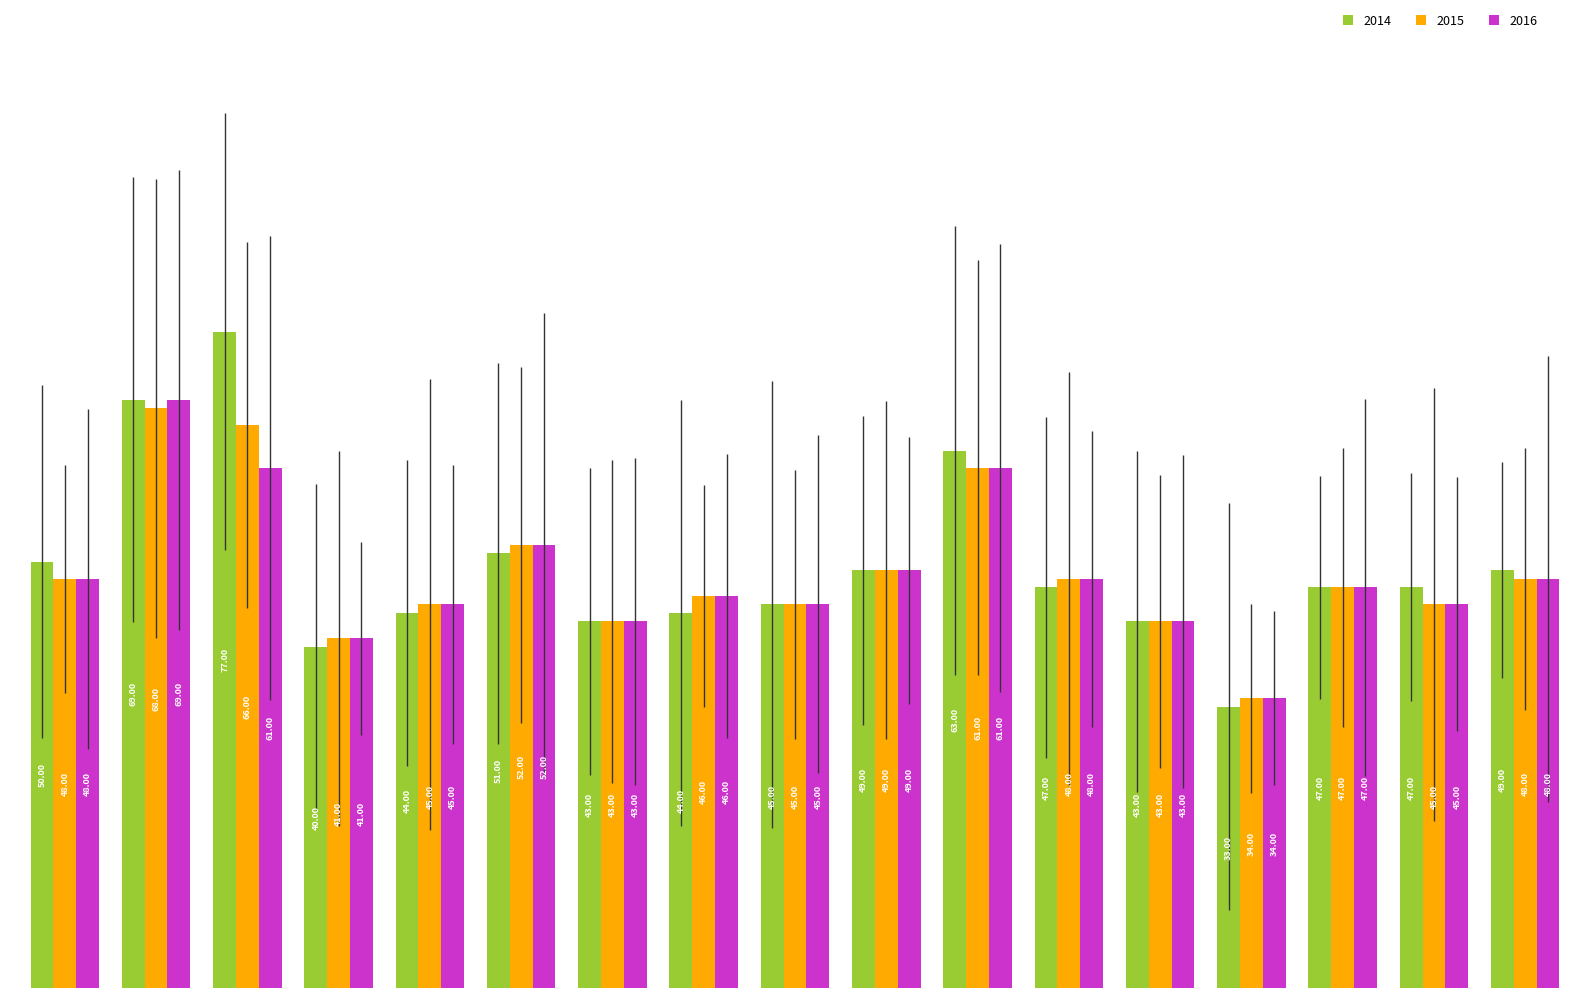

How many values in the 2014 series exceed 47?

7